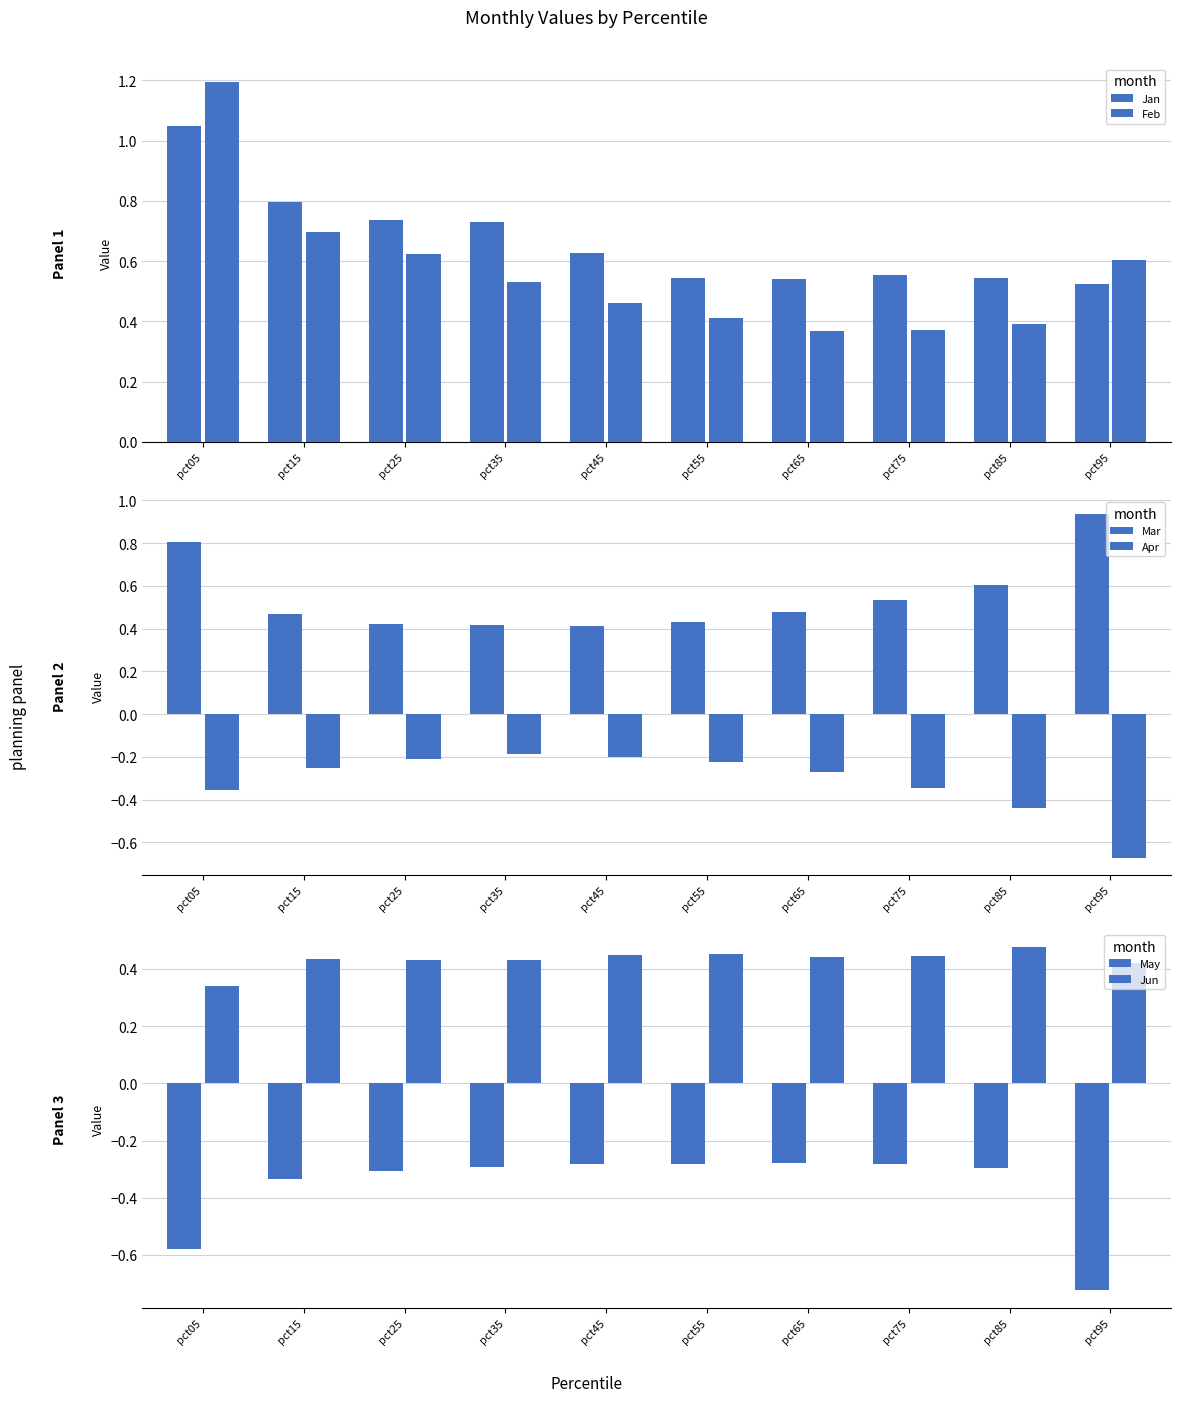

What is the difference between the highest and lowest values at pct25?

1.0